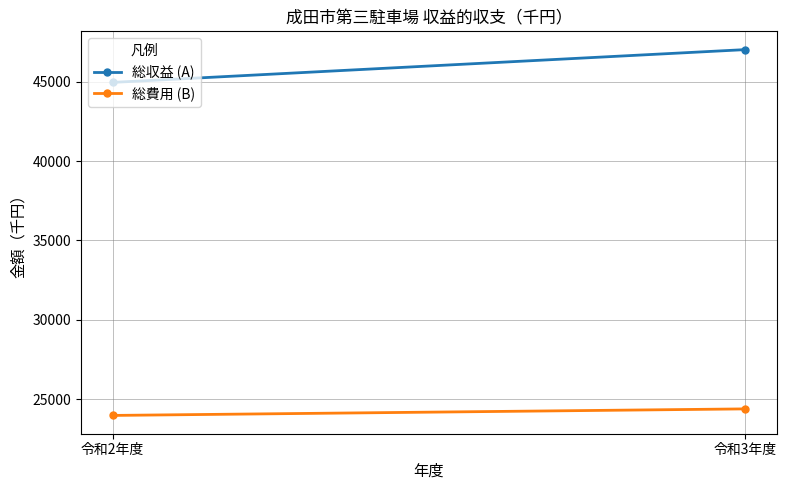

What is the lowest value of the 総費用 (B) series?

23983